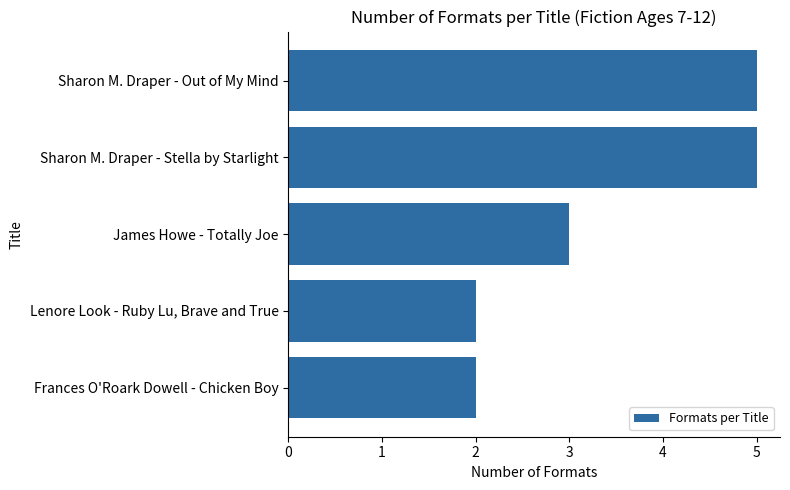

The chart shows a value of 3 at James Howe - Totally Joe. True or false?

True